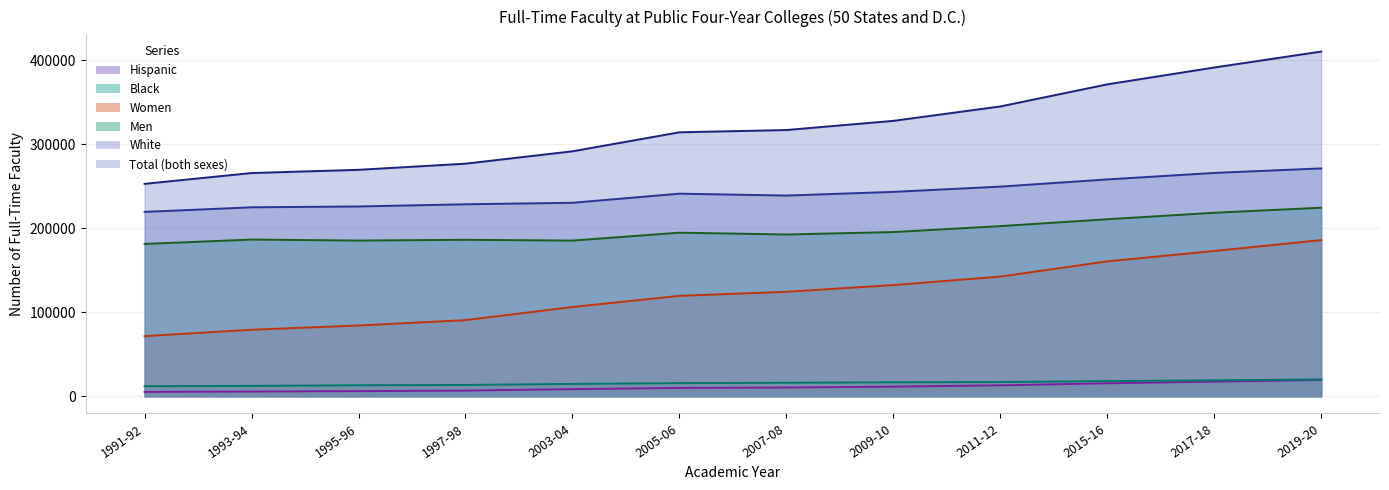

At how many categories does at least one series exceed 107826?

12